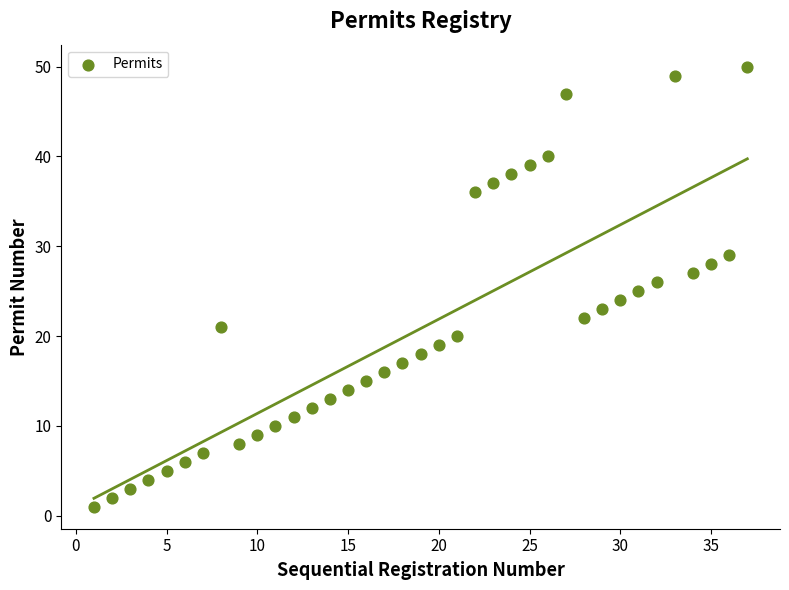

What is the range of Y values (max minus min)?

49